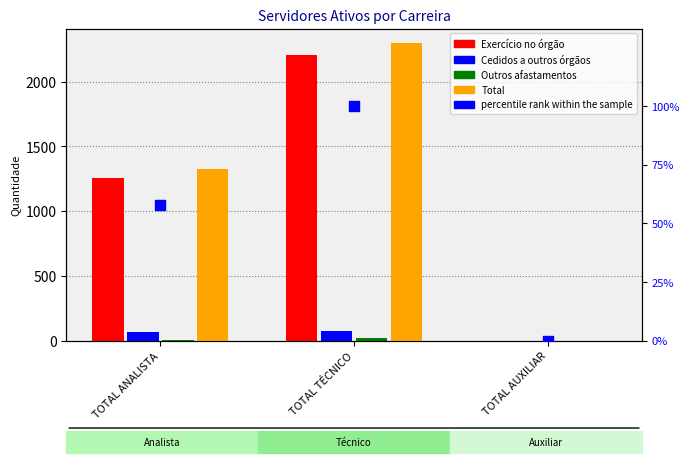

Which series reaches the minimum Y coordinate?

Exercício no órgão